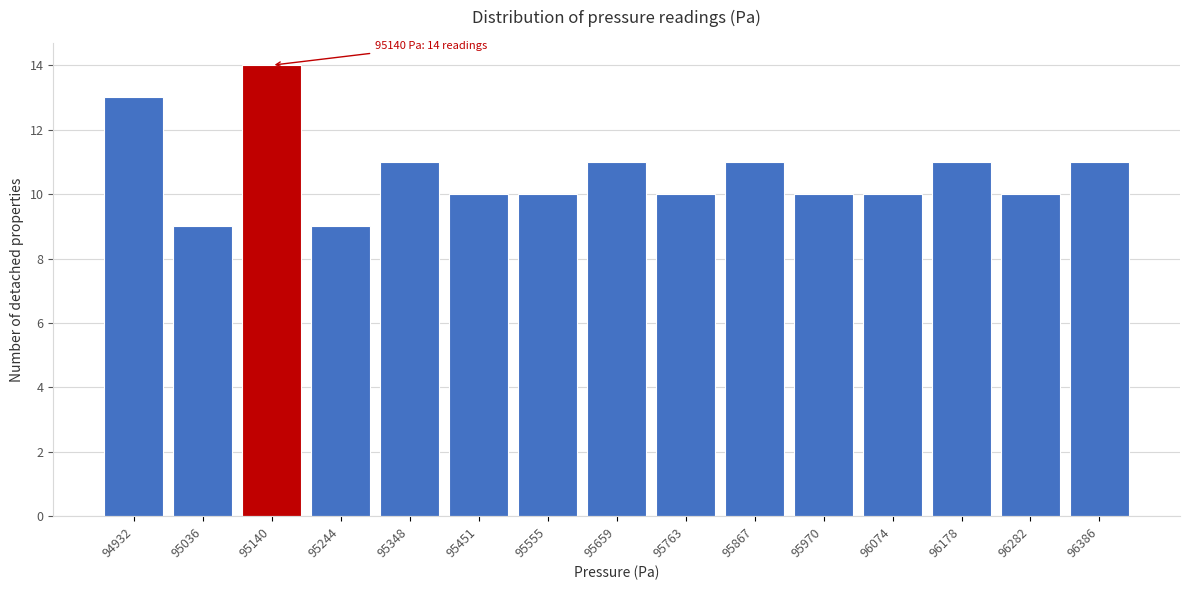

Reading left to right, what are all the values shown in this chart?

13	9	14	9	11	10	10	11	10	11	10	10	11	10	11